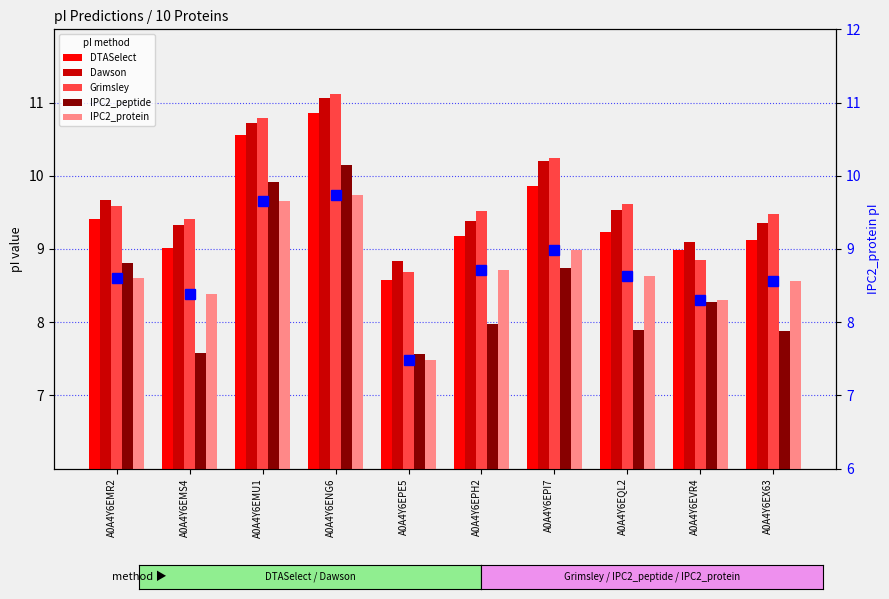

The IPC2_peptide series shows 7.9 at A0A4Y6EQL2. True or false?

True